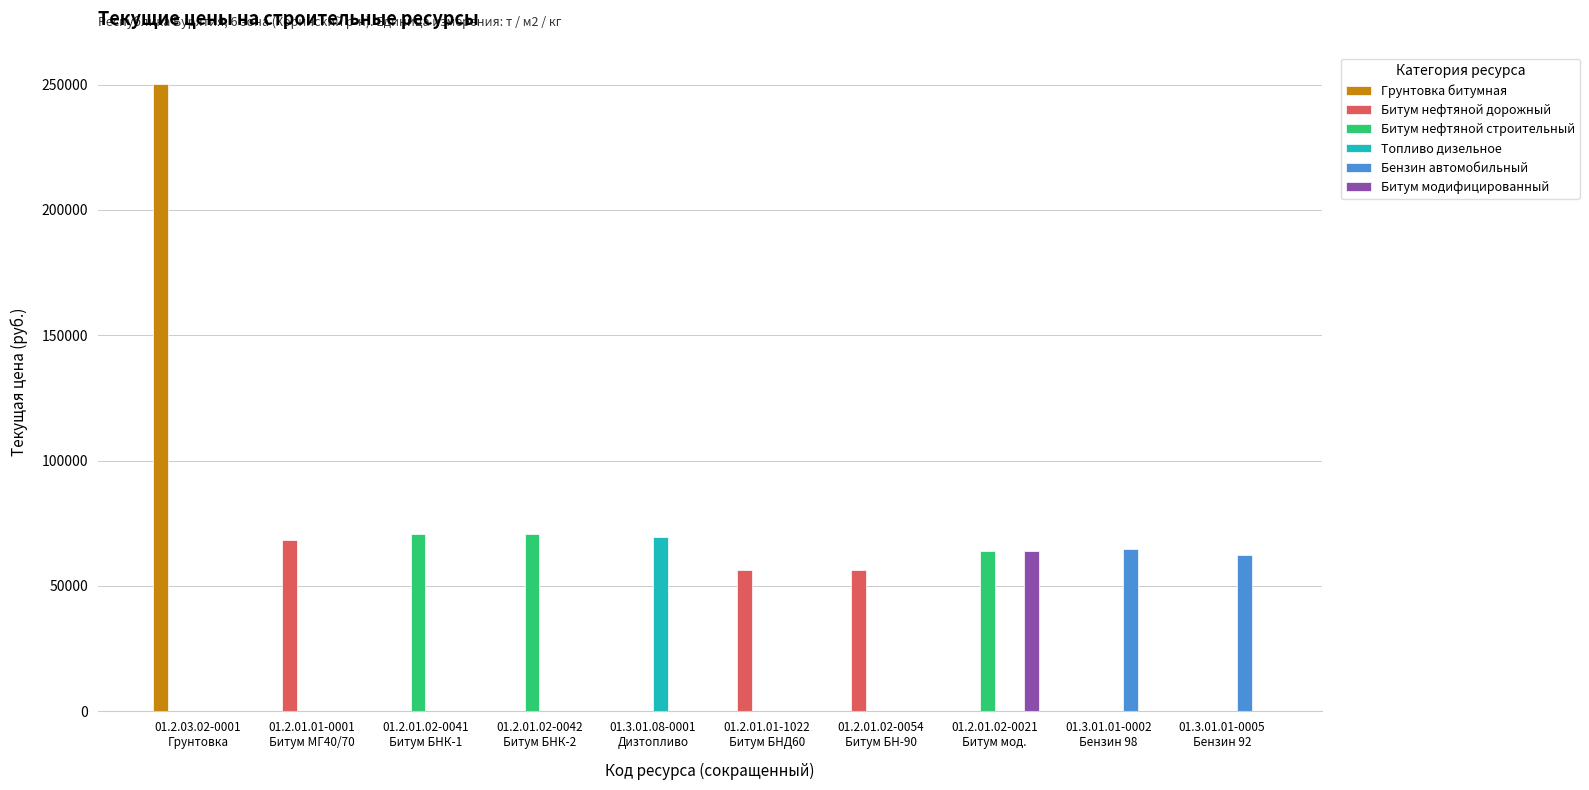

What is the highest value of the Грунтовка битумная series?

250266.1